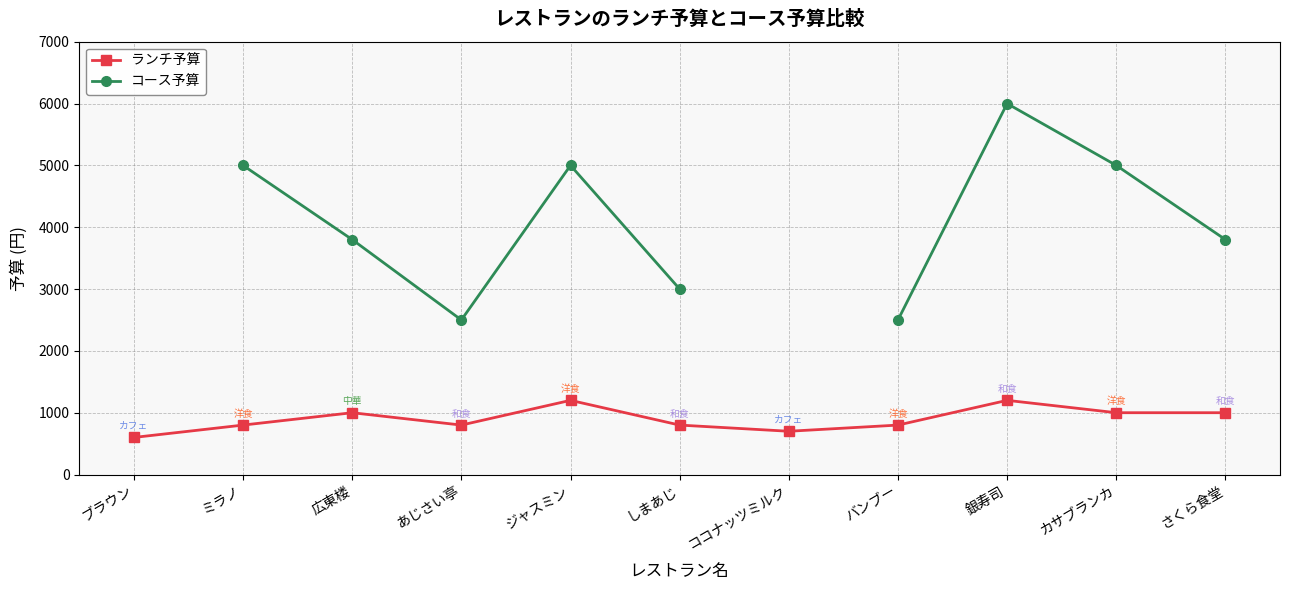

How many data points in コース予算 are less than 3800?

3